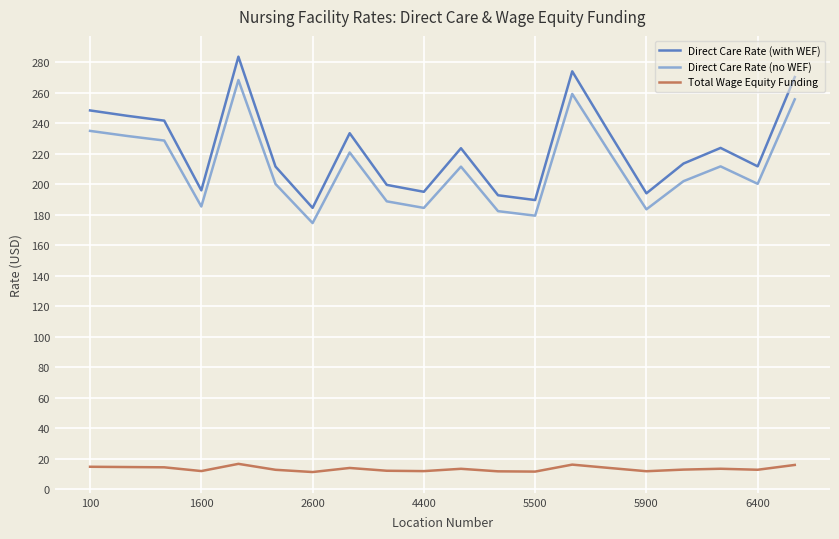

Which series has the largest total across all categories?

Direct Care Rate (with WEF)